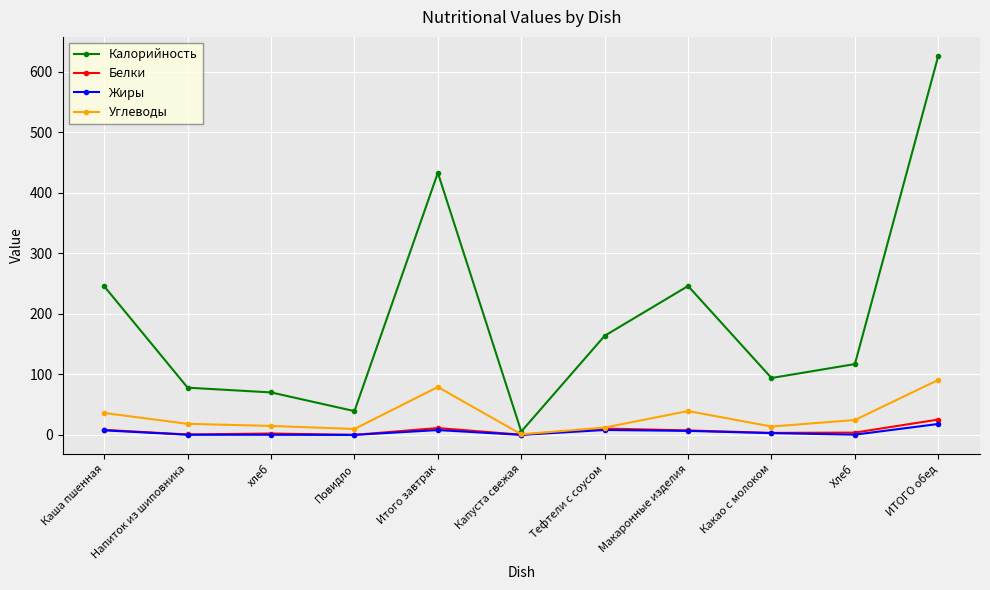

Which series has the largest total across all categories?

Калорийность